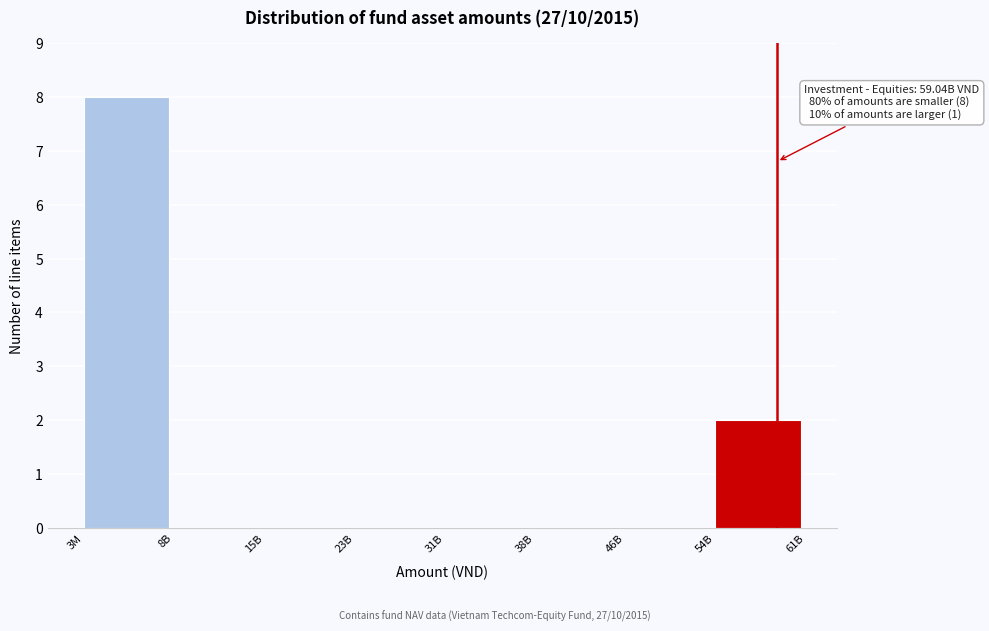

Reading left to right, list all the values displayed in this chart.

3M=8	8B=0	15B=0	23B=0	31B=0	38B=0	46B=0	54B=2